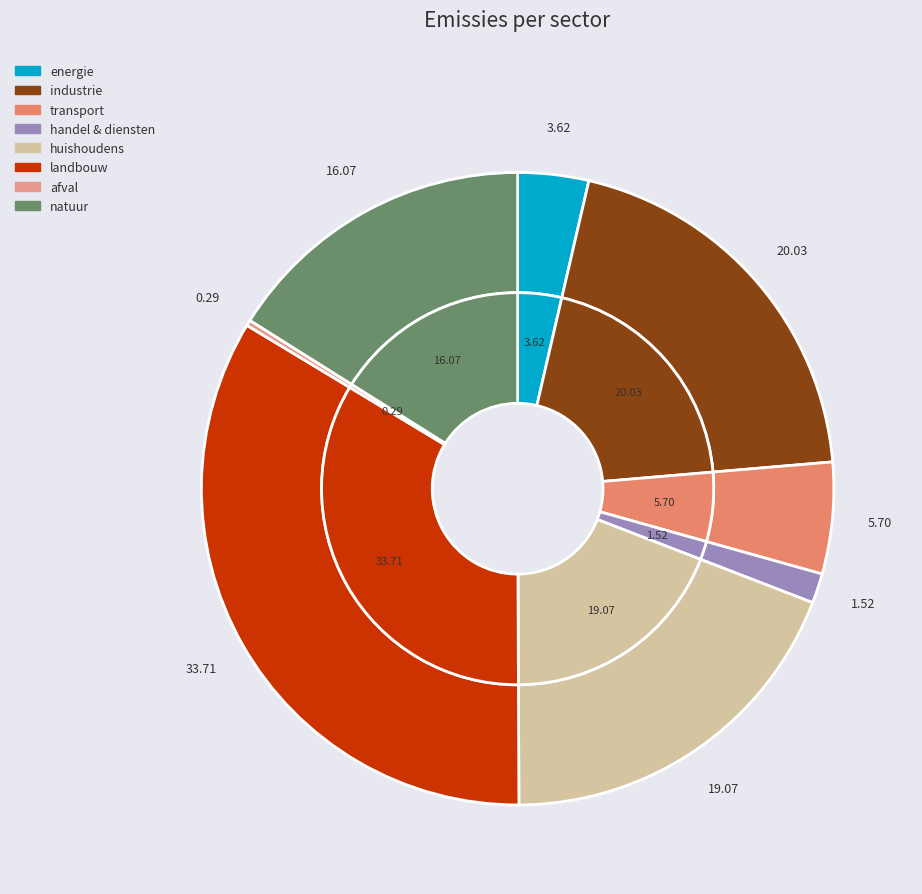

What is the total percentage of afval and natuur?

16.4%